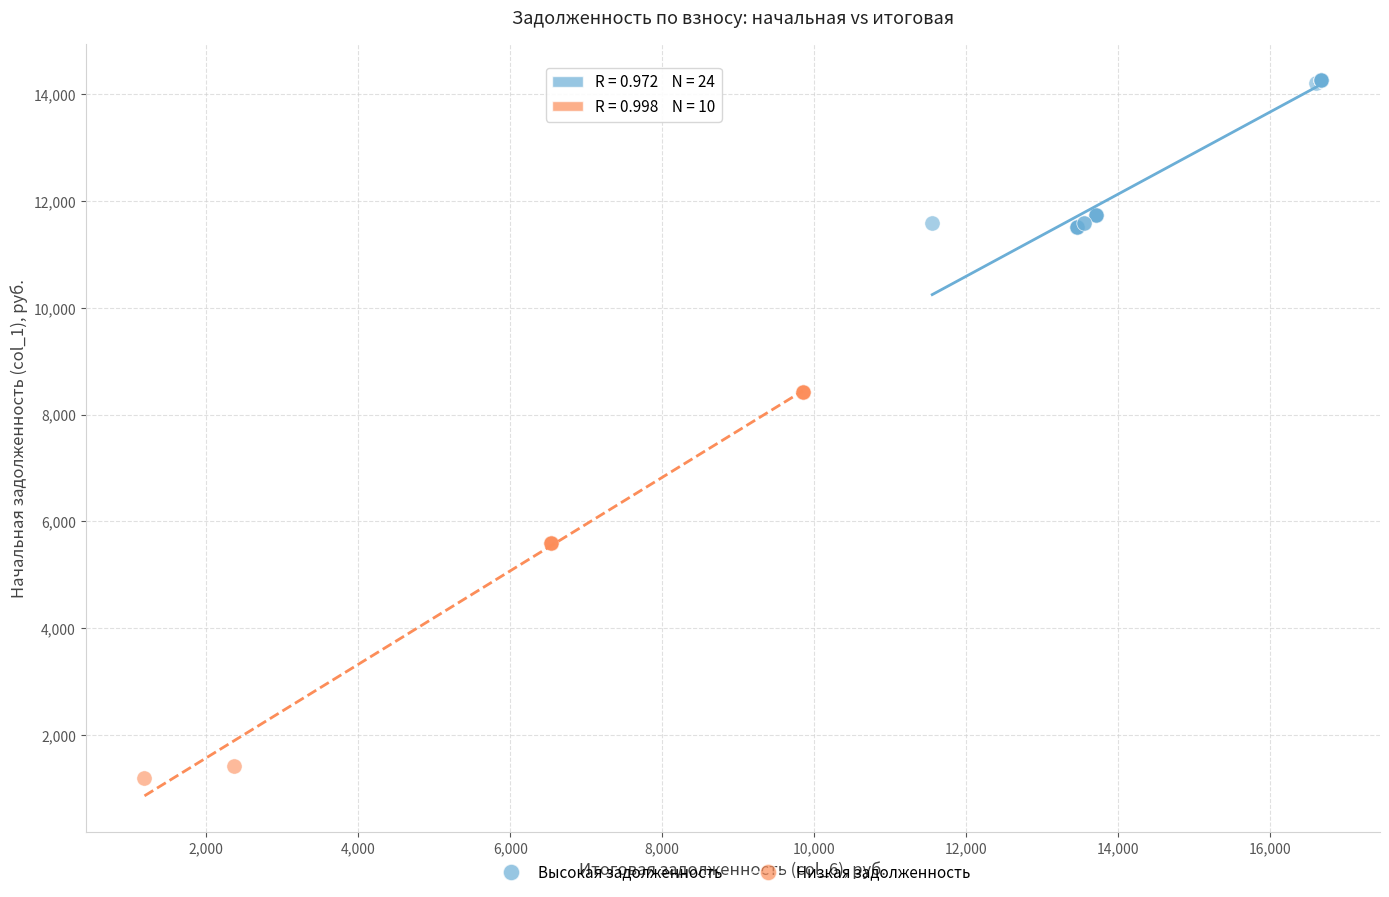

Which series has the largest Y range (max minus min)?

Низкая задолженность